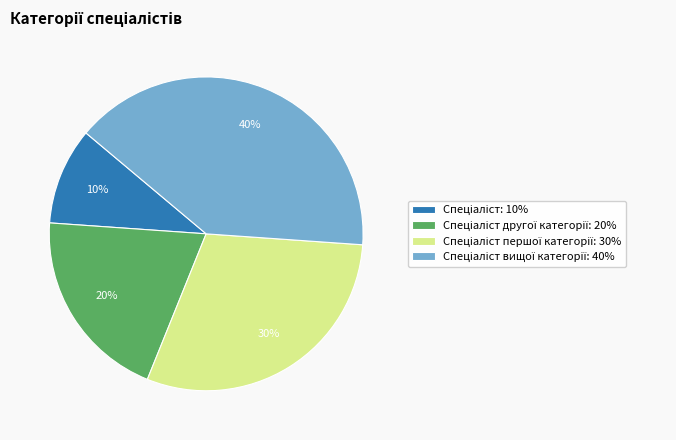

How many segments does this pie chart have?

4